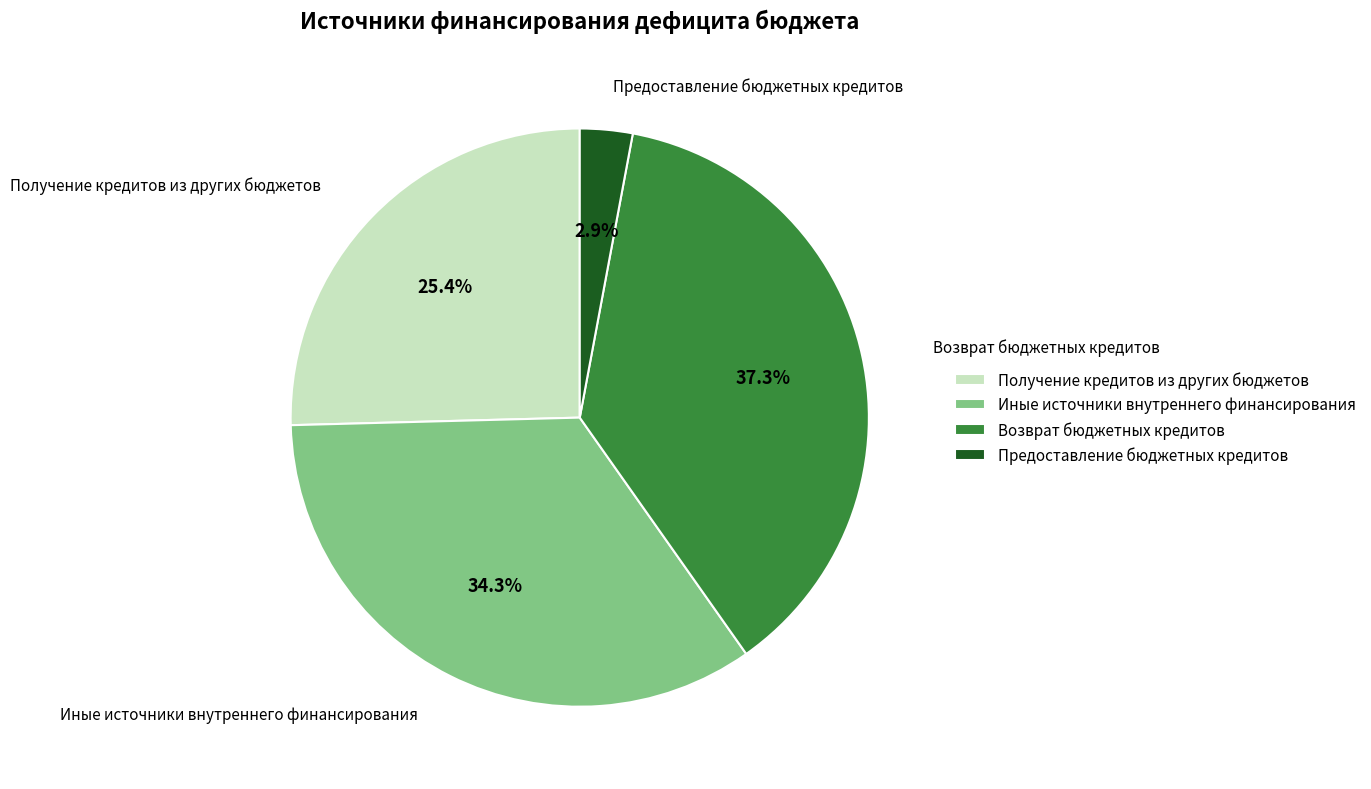

Which has a higher value, Возврат бюджетных кредитов or Предоставление бюджетных кредитов?

Возврат бюджетных кредитов